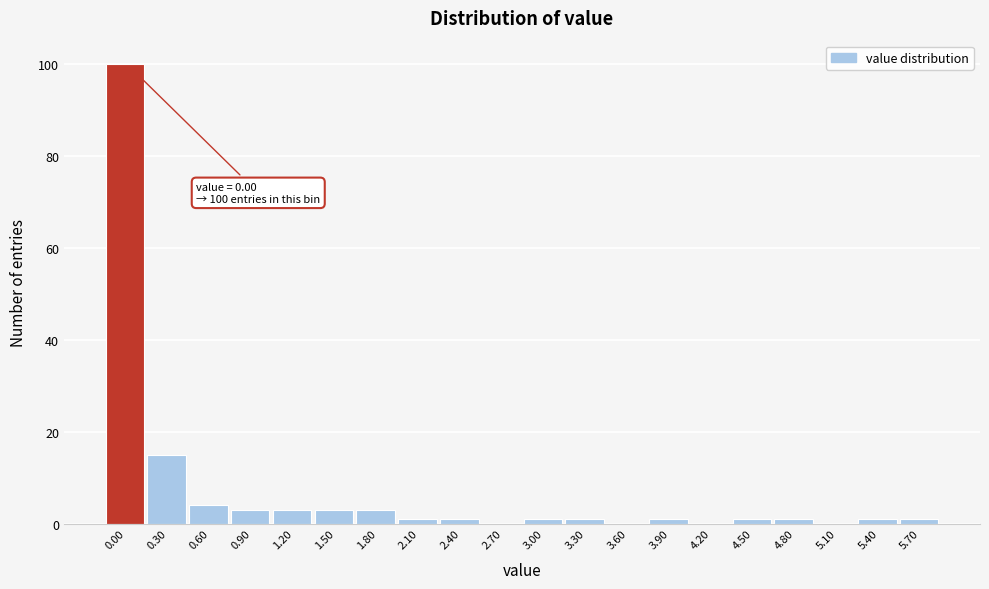

Reading left to right, what are all the values shown in this chart?

0.00=100	0.30=15	0.60=4	0.90=3	1.20=3	1.50=3	1.80=3	2.10=1	2.40=1	2.70=0	3.00=1	3.30=1	3.60=0	3.90=1	4.20=0	4.50=1	4.80=1	5.10=0	5.40=1	5.70=1